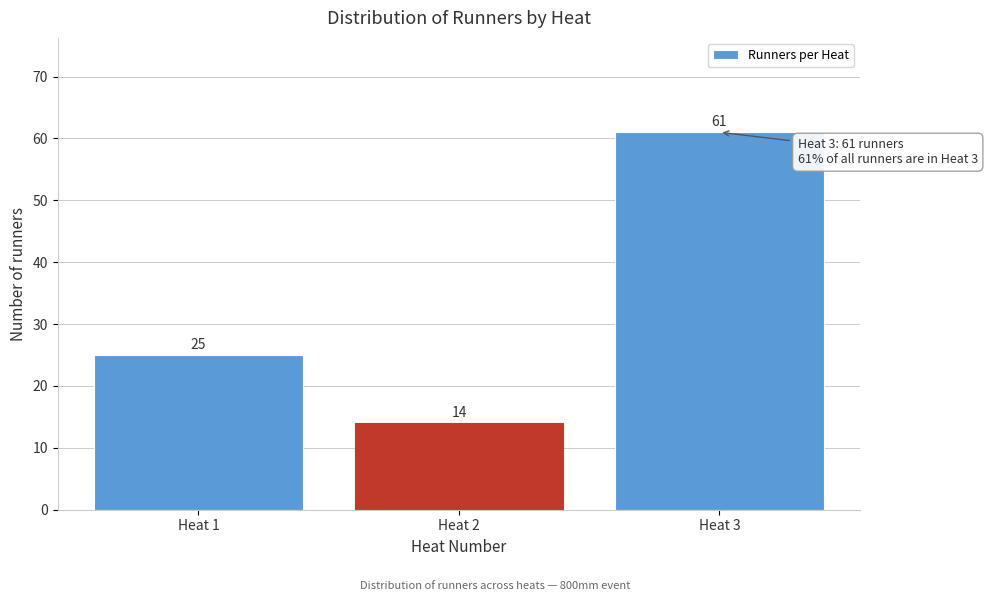

Reading left to right, list all the values displayed in this chart.

Heat 1=25	Heat 2=14	Heat 3=61